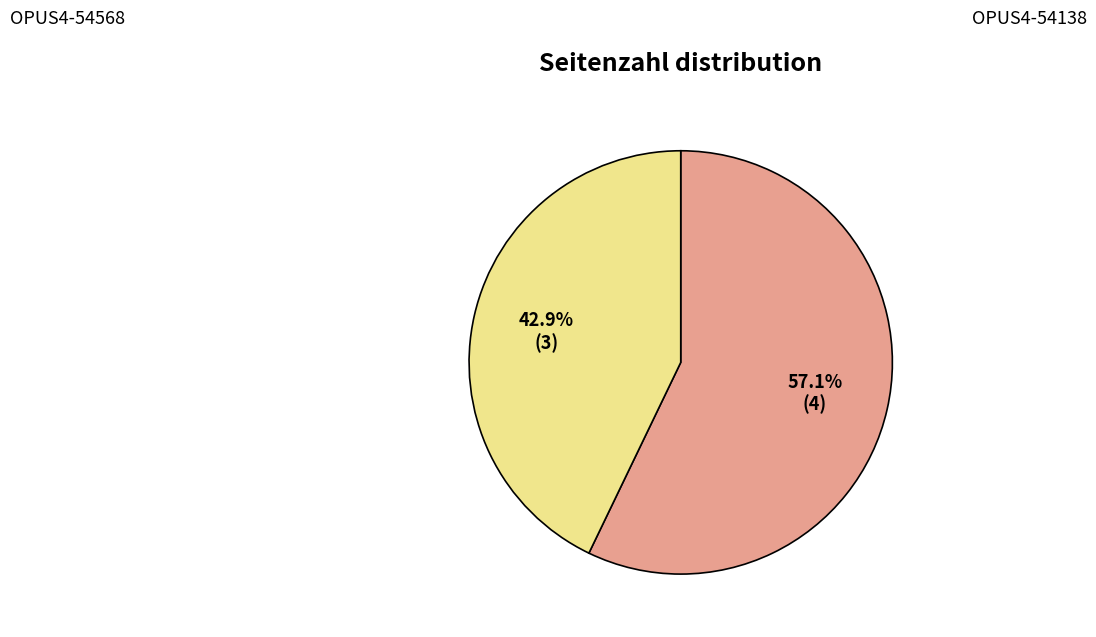

Does any single category account for the majority?

Yes